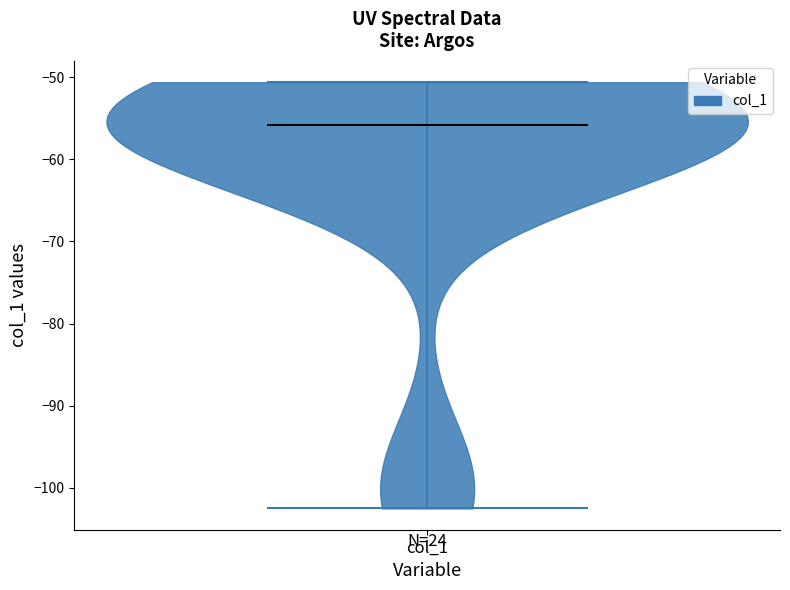

Where does the median line of the violin for col_1 sit on the y-axis? The values are not printed on the chart, so give them approximately, as read against the axis.

-56